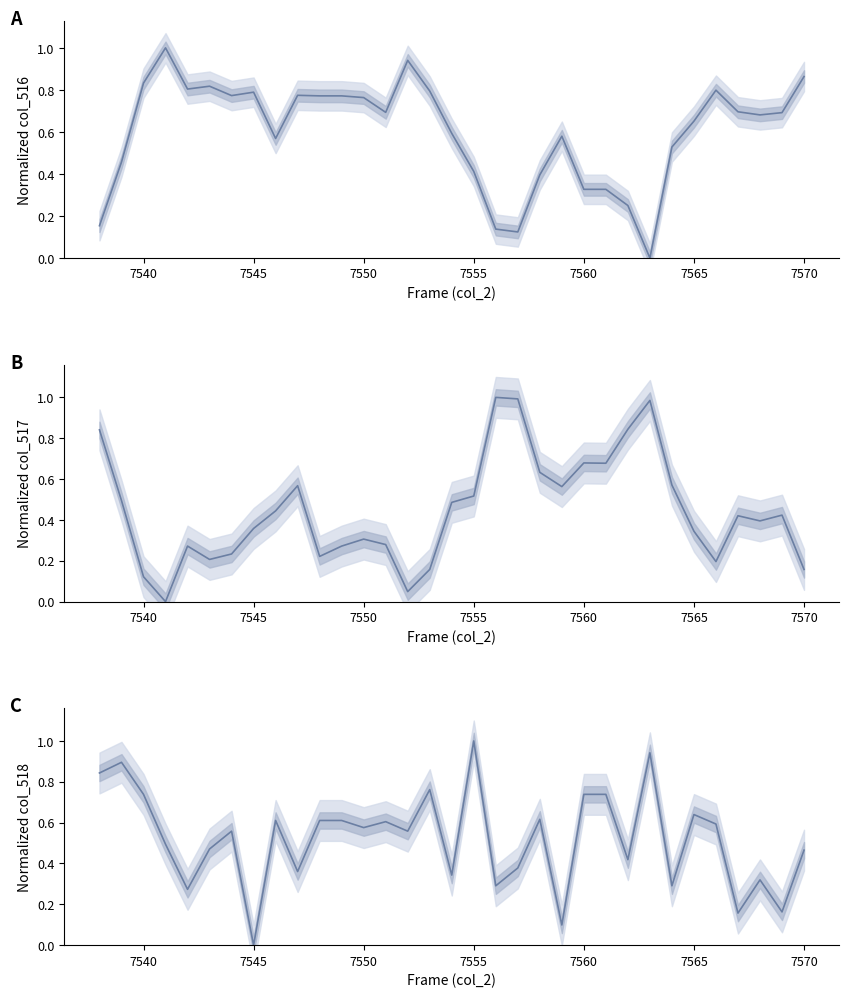

The value of col_518 at 7560 is 0.7. True or false?

True